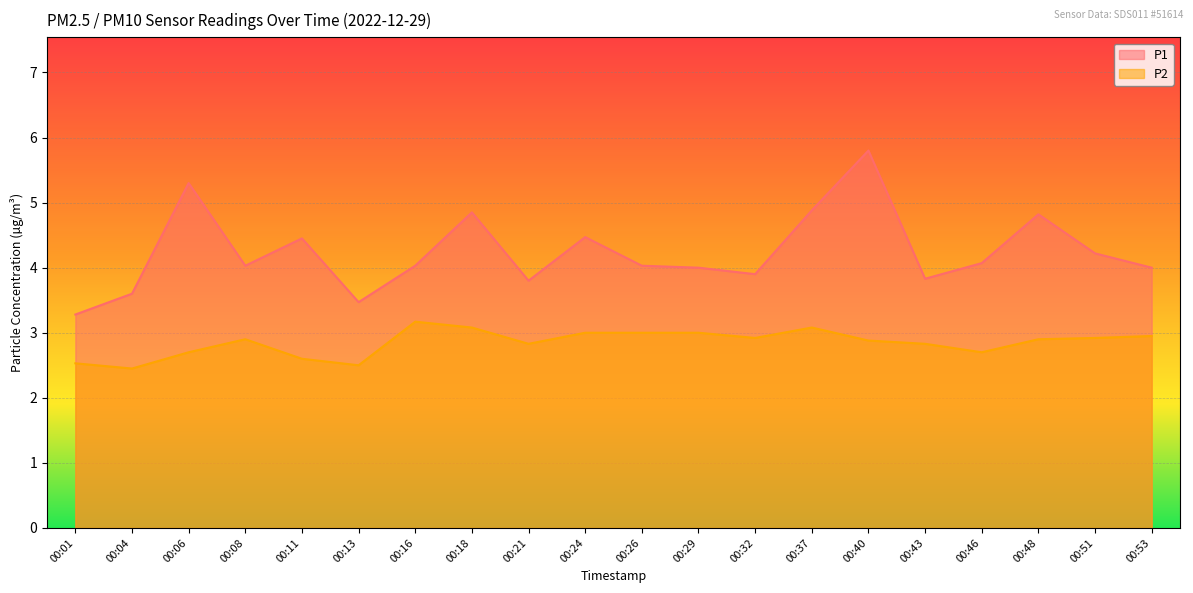

What is the difference between the maximum and minimum values in the P1 series?

2.5